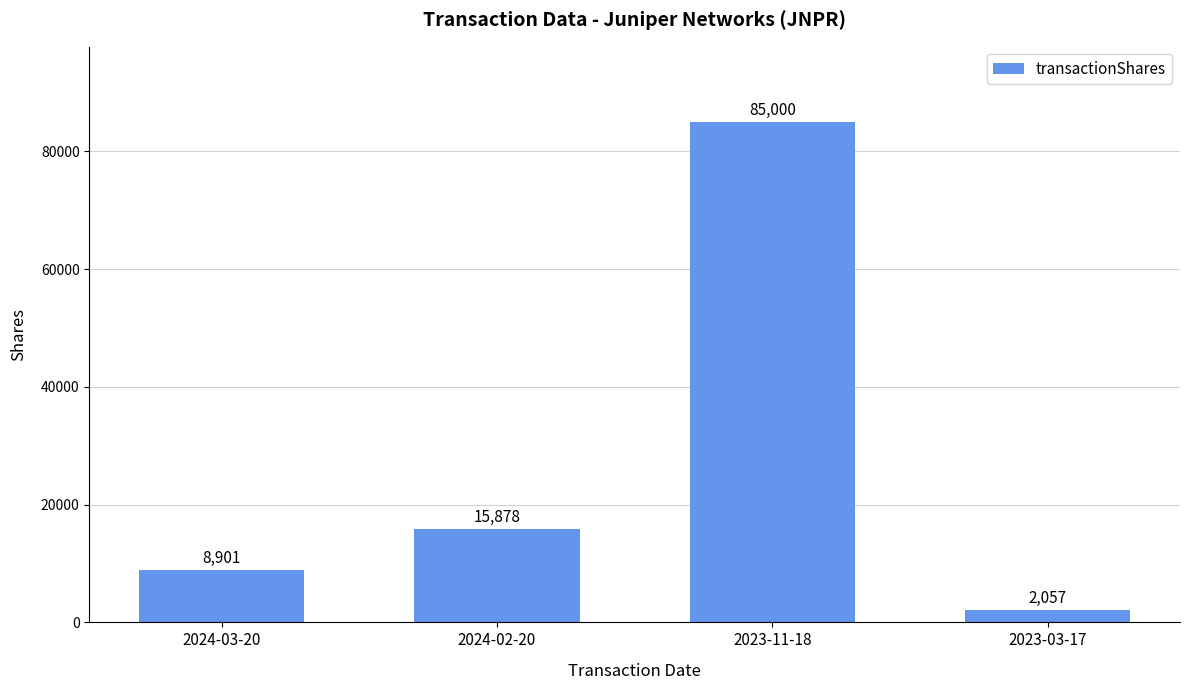

What is the greatest value displayed?

85000